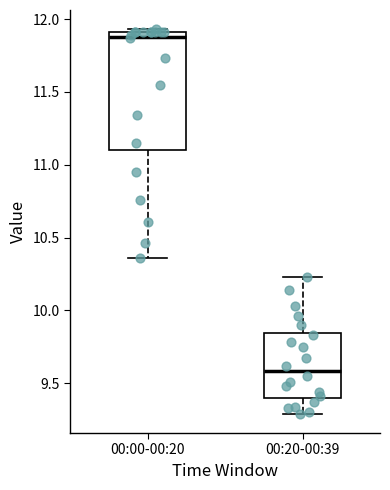

Reading left to right, transcribe this box plot: for each box, give where its median line is, the range the box spans, and where its two whiskers end, as read against the y-axis. The values are not printed on the chart, so give them approximately, as read against the axis.

00:00-00:20: median 11.90 (just below the box's upper edge), box 11.10 to 11.90, whiskers 10.35 to 11.95
00:20-00:39: median 9.60, box 9.40 to 9.85, whiskers 9.30 to 10.25